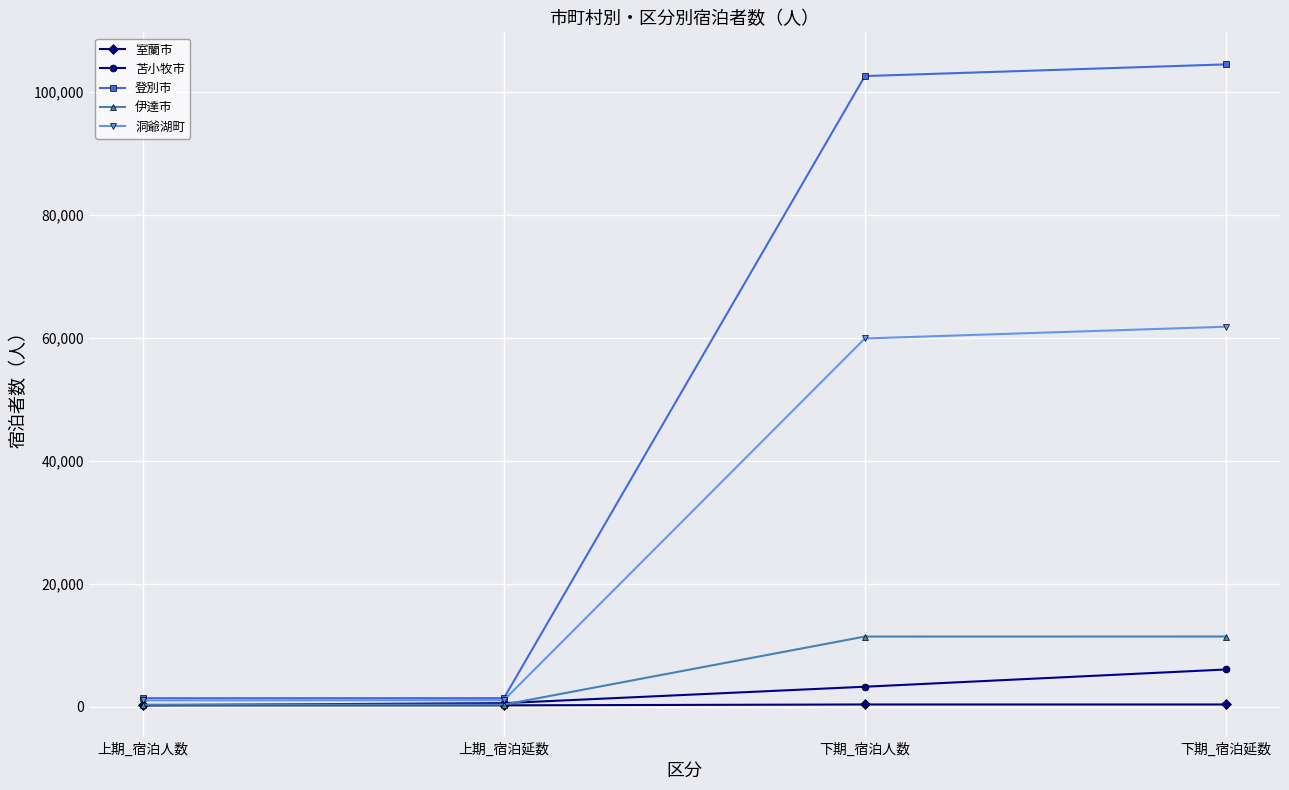

What is the difference between the second highest and minimum values in the 伊達市 series?

11083